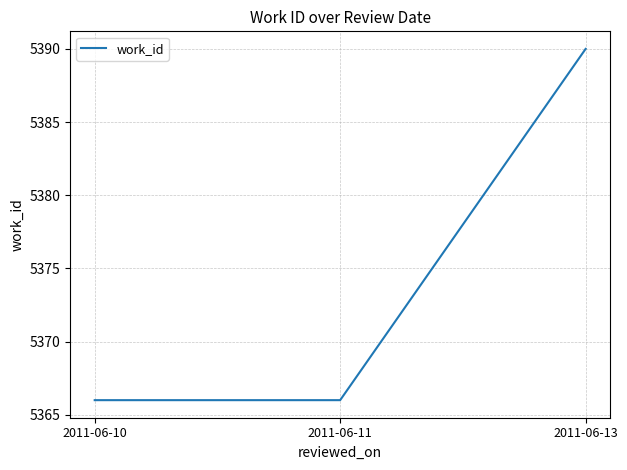

What is the change in value from 2011-06-11 to 2011-06-13?

+24